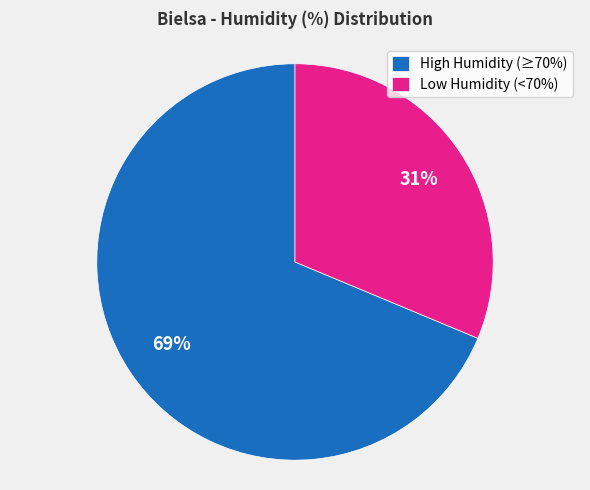

True or false: Low Humidity (<70%) accounts for 40% of the total.

False